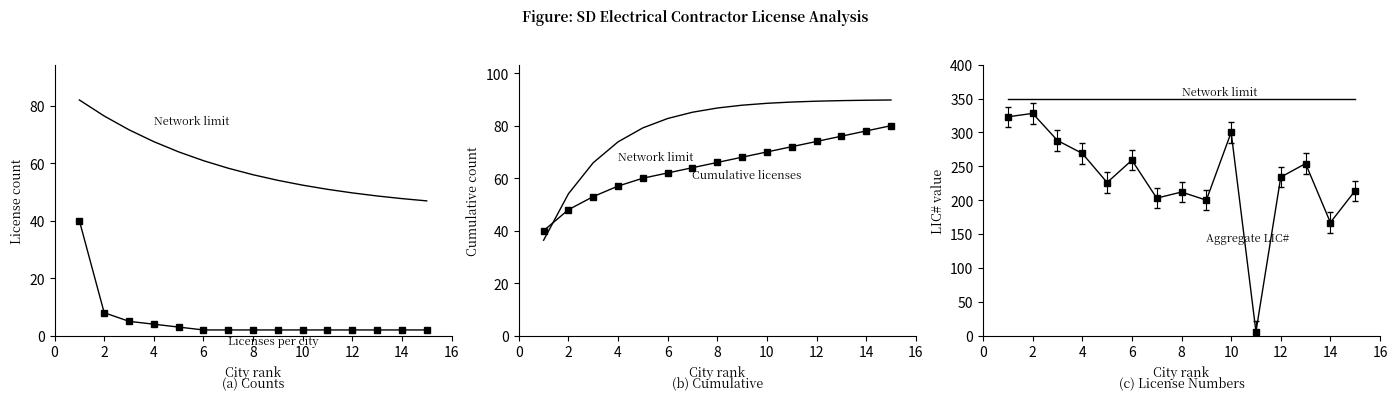

True or false: Cumulative licenses has more than 1 points higher than both neighbors.

False